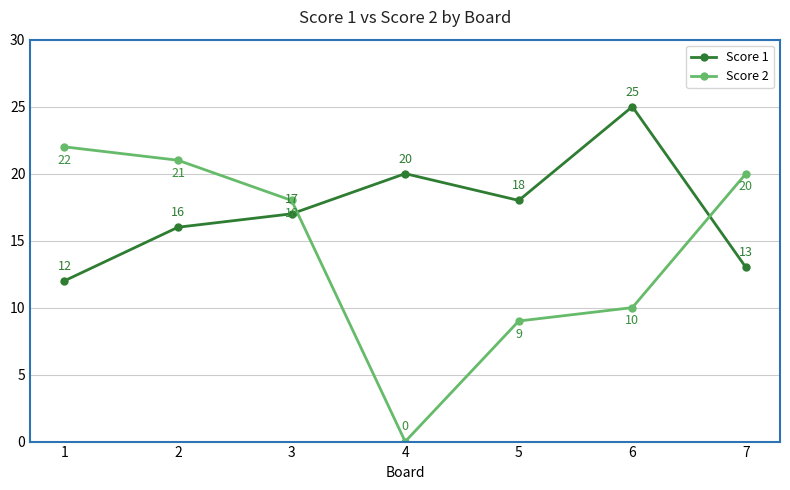

How many lines are shown in the chart?

2